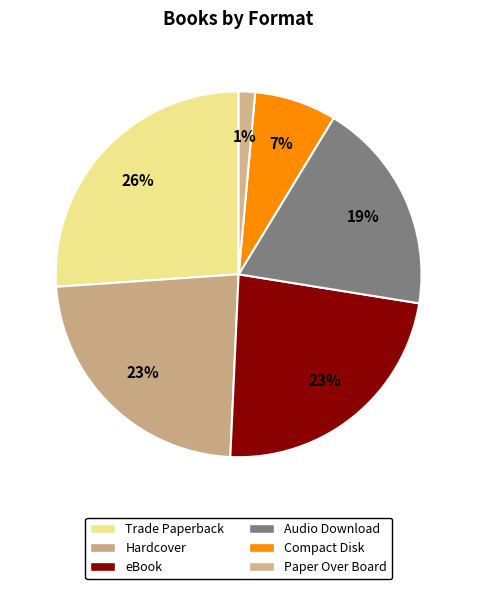

To the nearest percent, what is the difference between the largest and smallest slice percentages?

25%